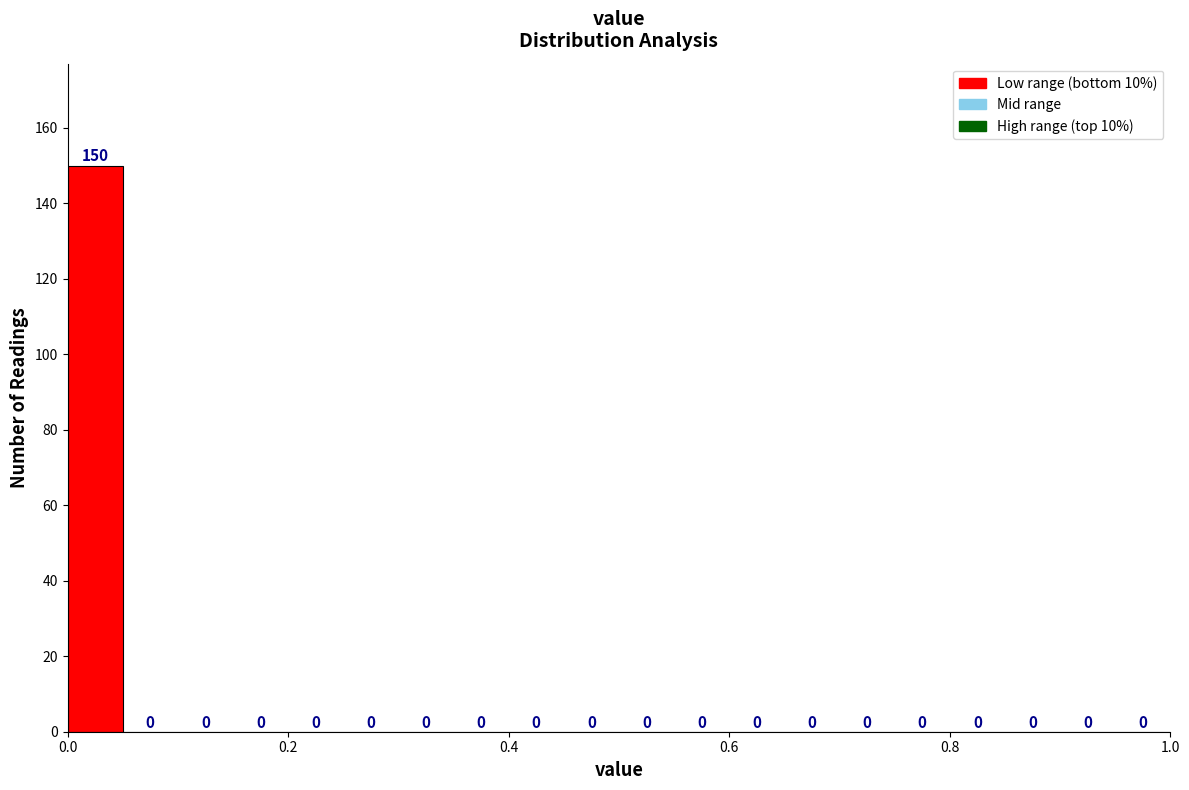

Read against the x-axis, roughly where is the centre of the tallest bar?

0.02